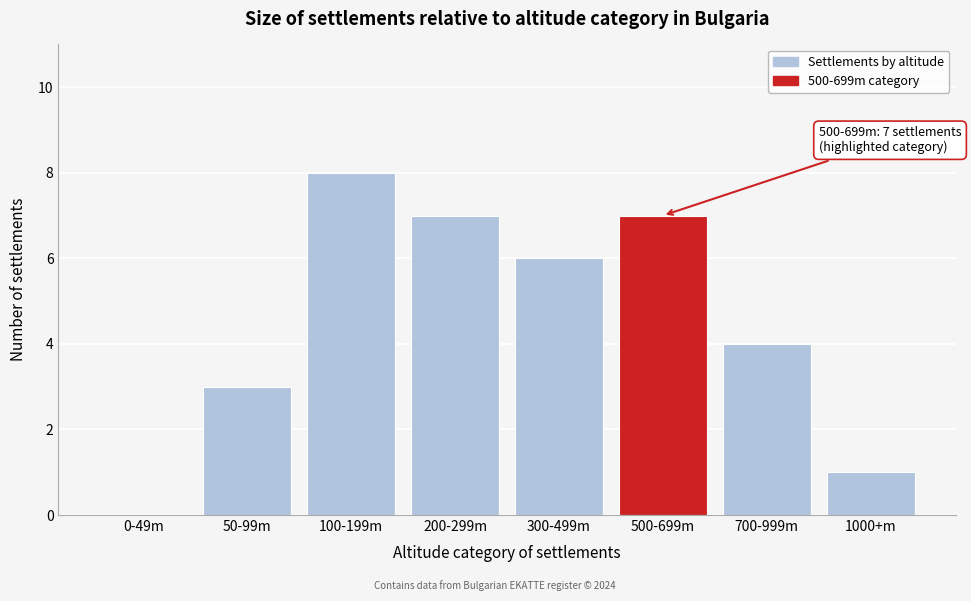

Reading left to right, extract all data points from this chart.

0-49m=0	50-99m=3	100-199m=8	200-299m=7	300-499m=6	500-699m=7	700-999m=4	1000+m=1